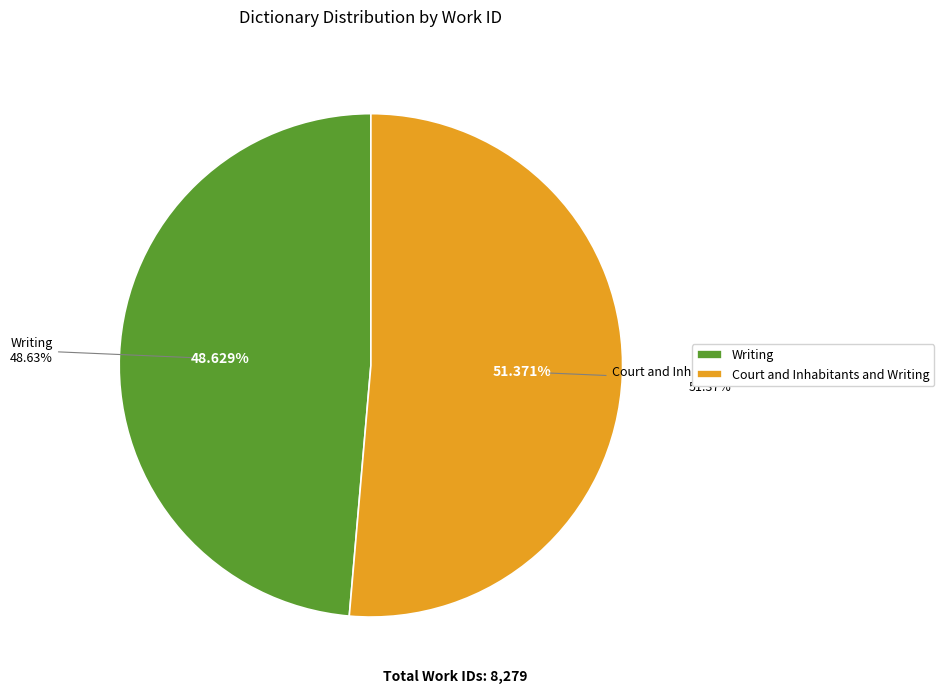

What is the ratio of the value at Writing to the value at Court and Inhabitants and Writing?

0.9